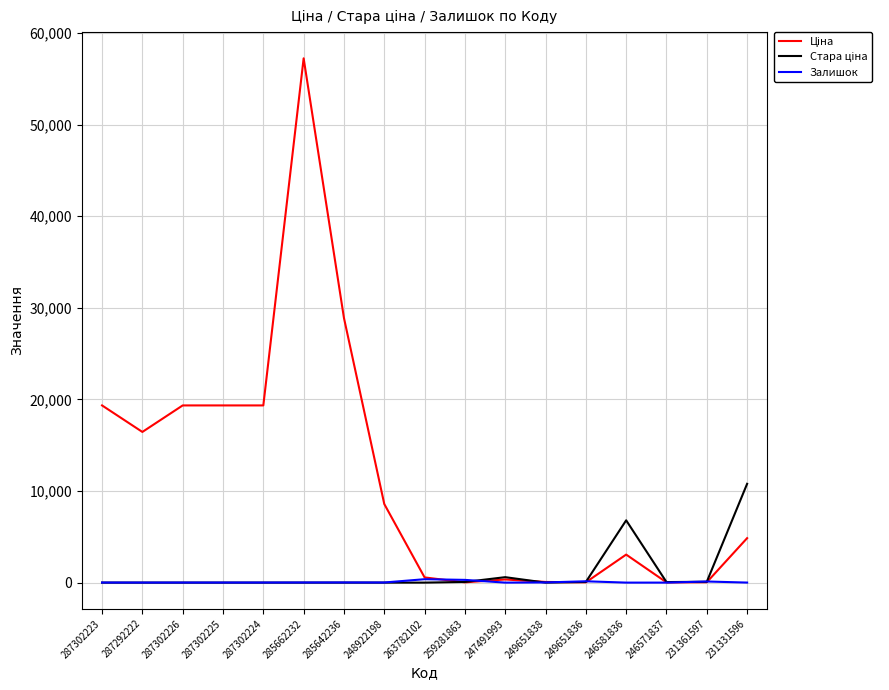

Is it true that Залишок equals 5.0 at 287292222?

True